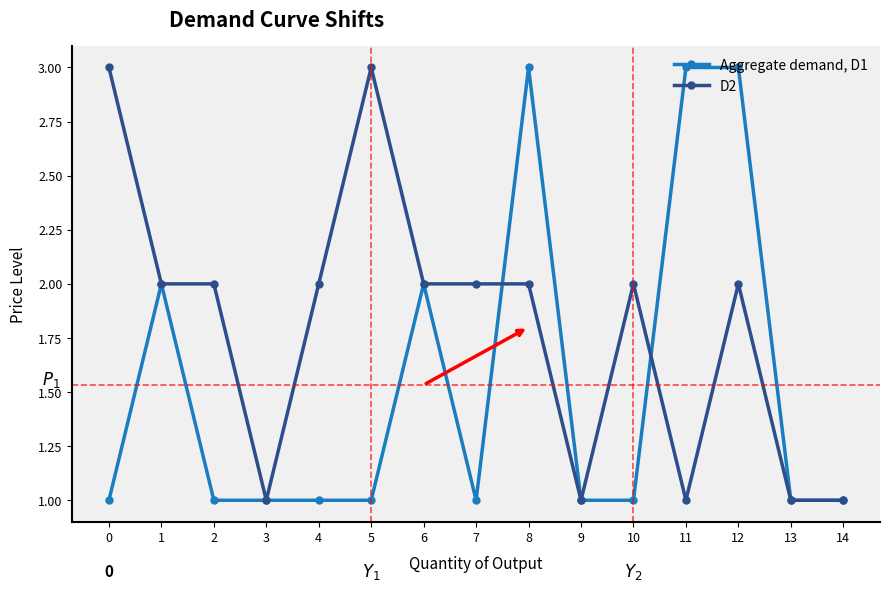

How many lines are shown in the chart?

2